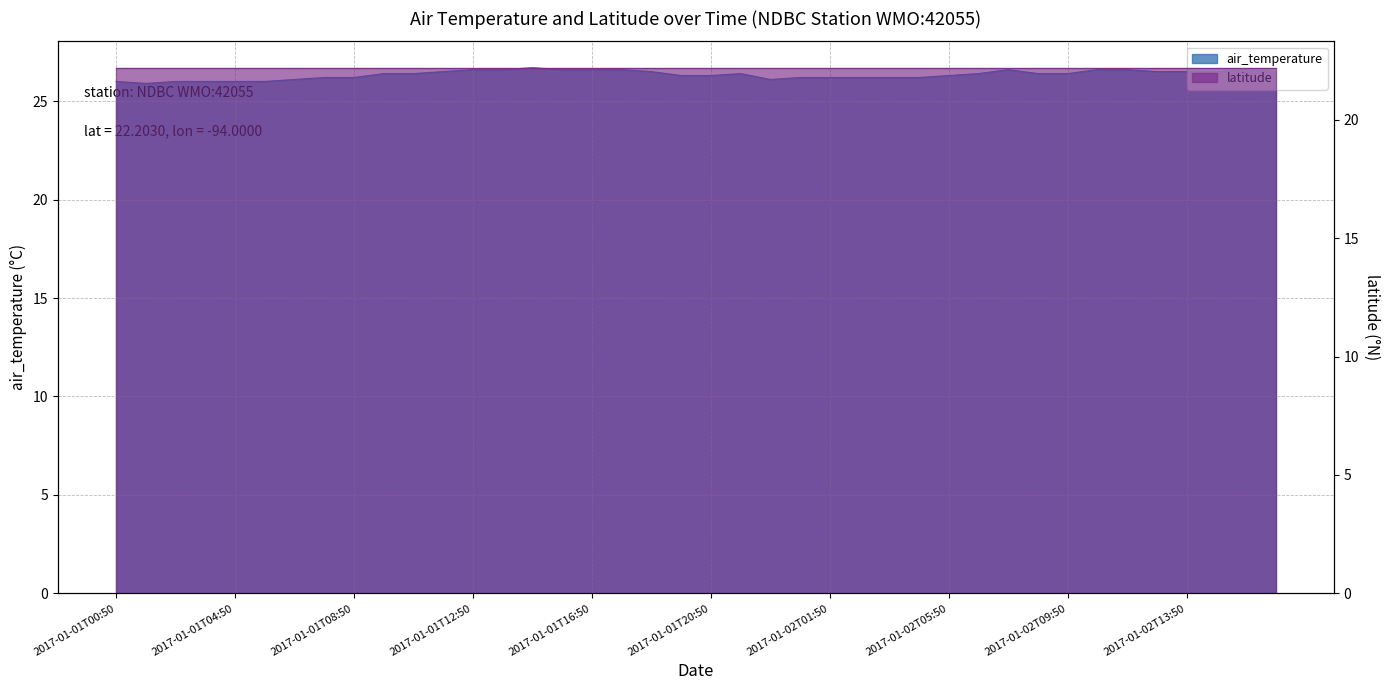

At which category does the chart reach its minimum across all series?

2017-01-01T01:50